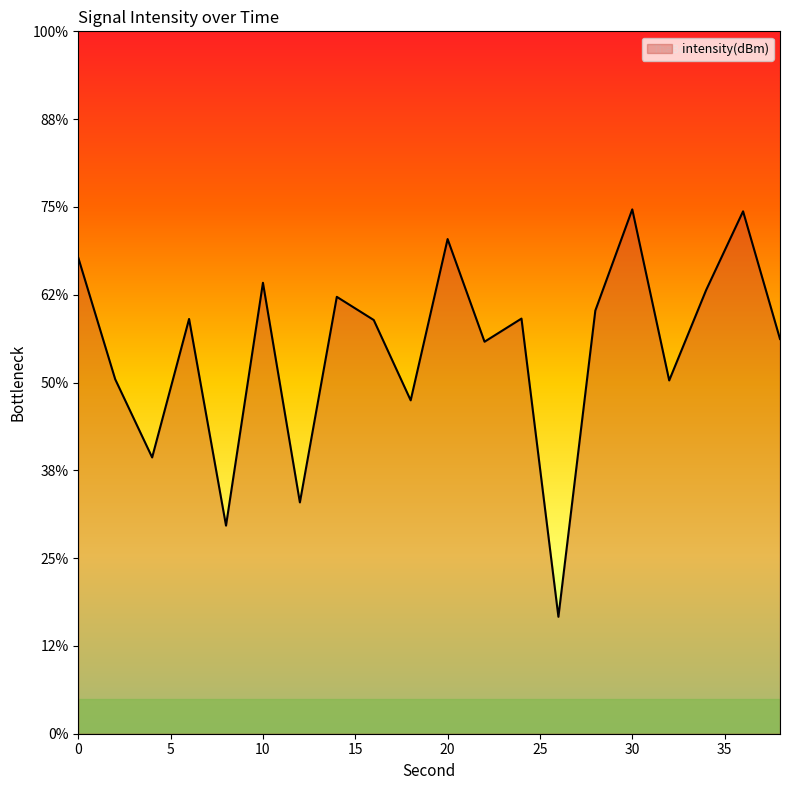

What is the difference between the values at 36 and 28?

5.7